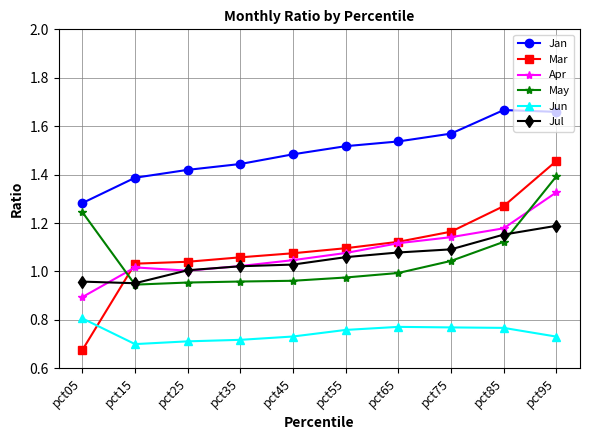

Rank the series at pct45 from highest to lowest value.

Jan, Mar, Apr, Jul, May, Jun